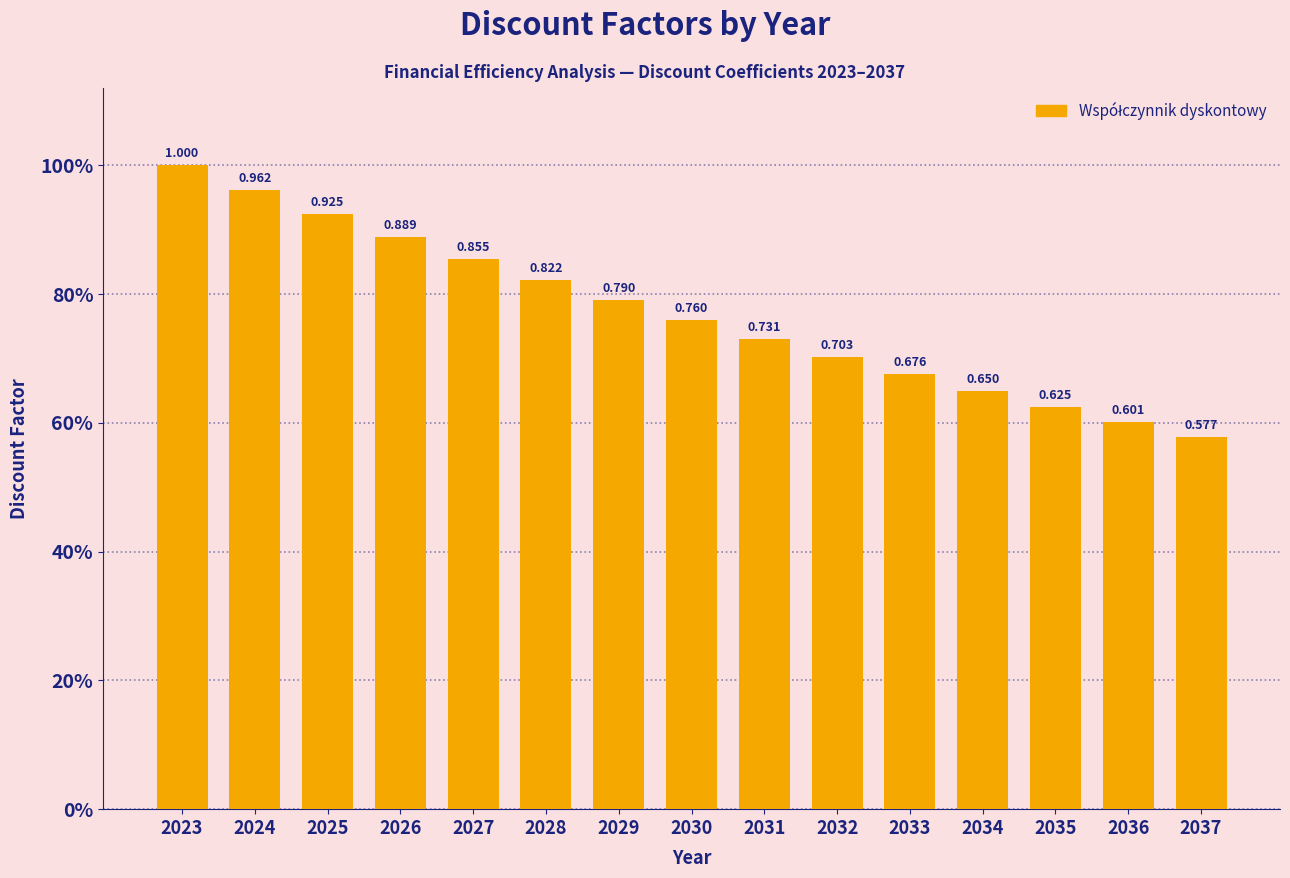

Are the bars horizontal?

No